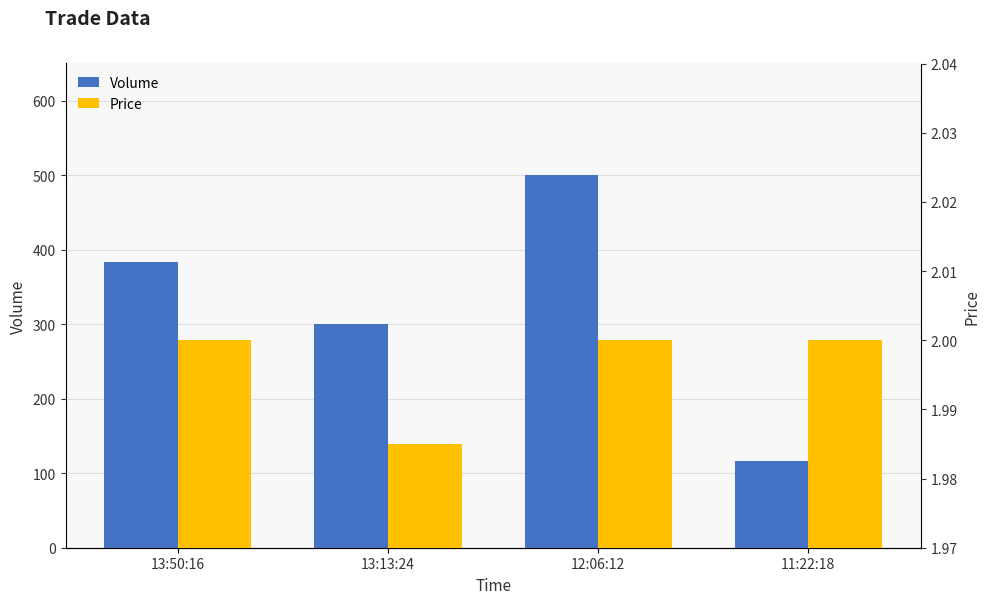

Reading left to right, what are all the values shown in this chart?

Volume: 384.0	300.0	500.0	116.0
Price: 2.0	2.0	2.0	2.0